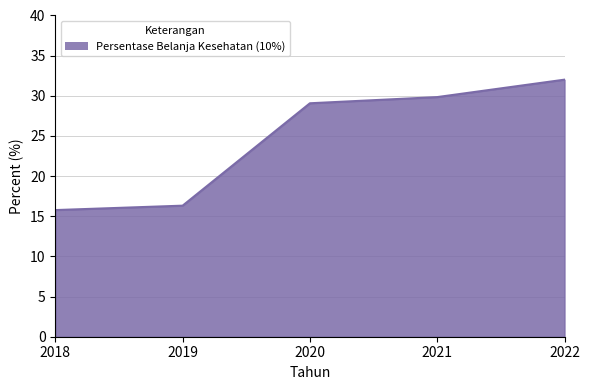

How many lines are shown in the chart?

1